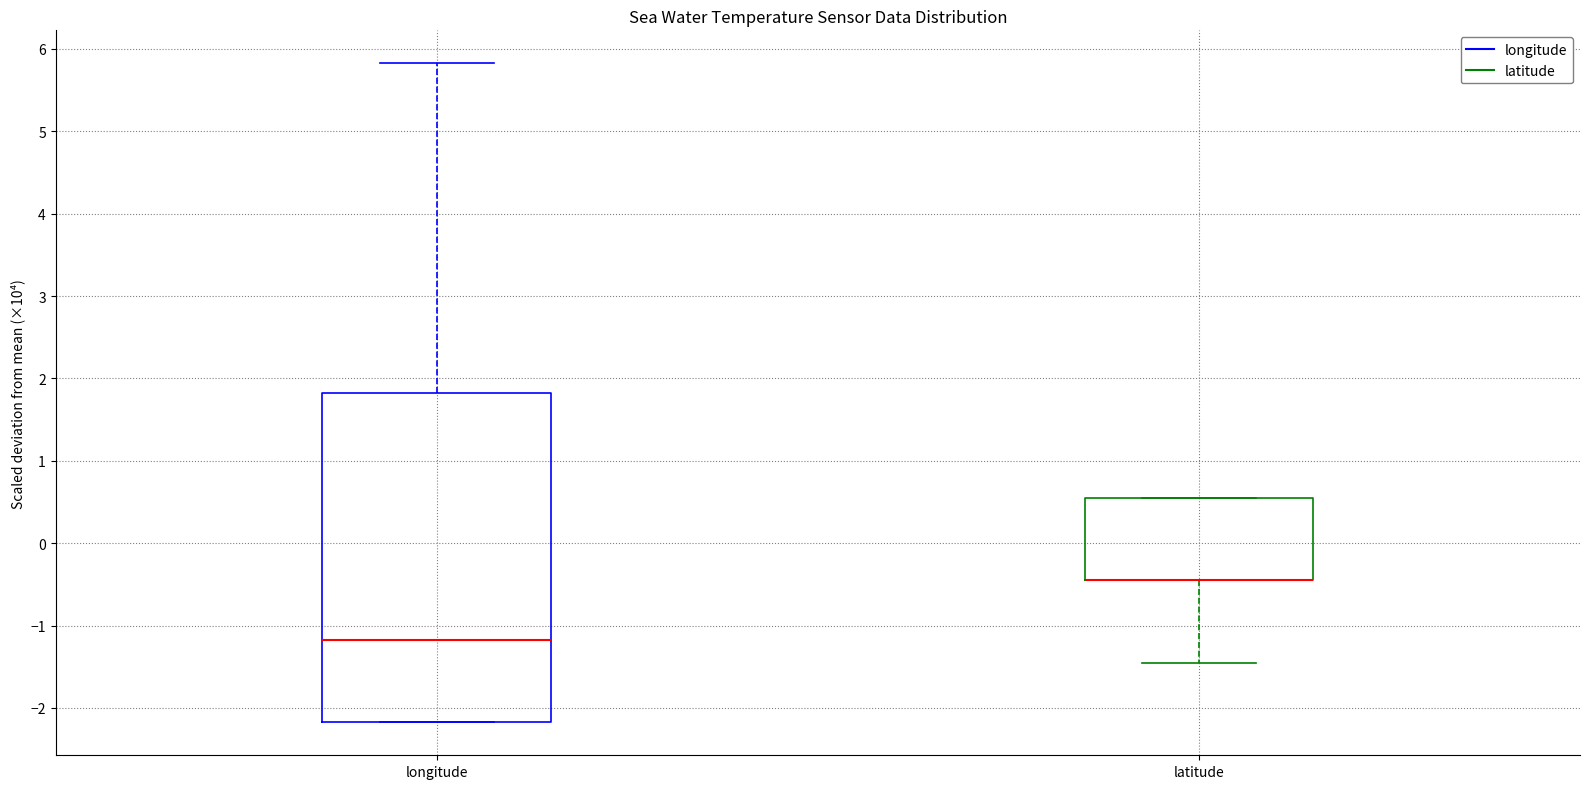

Comparing the boxes themselves (not the whiskers), which one is the tallest?

longitude